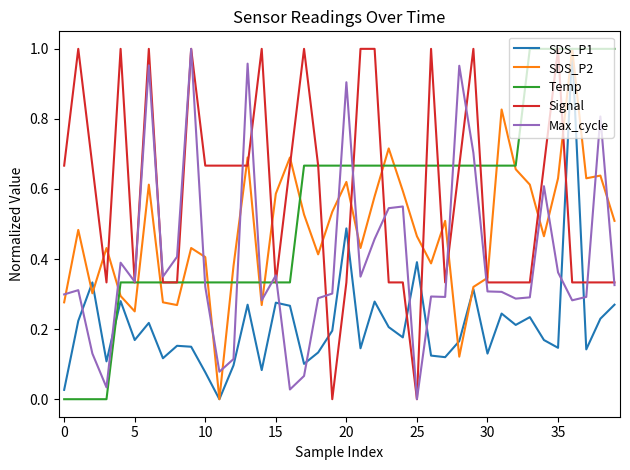

Which series ends up on top after the final intersection of Max_cycle and SDS_P1?

Max_cycle